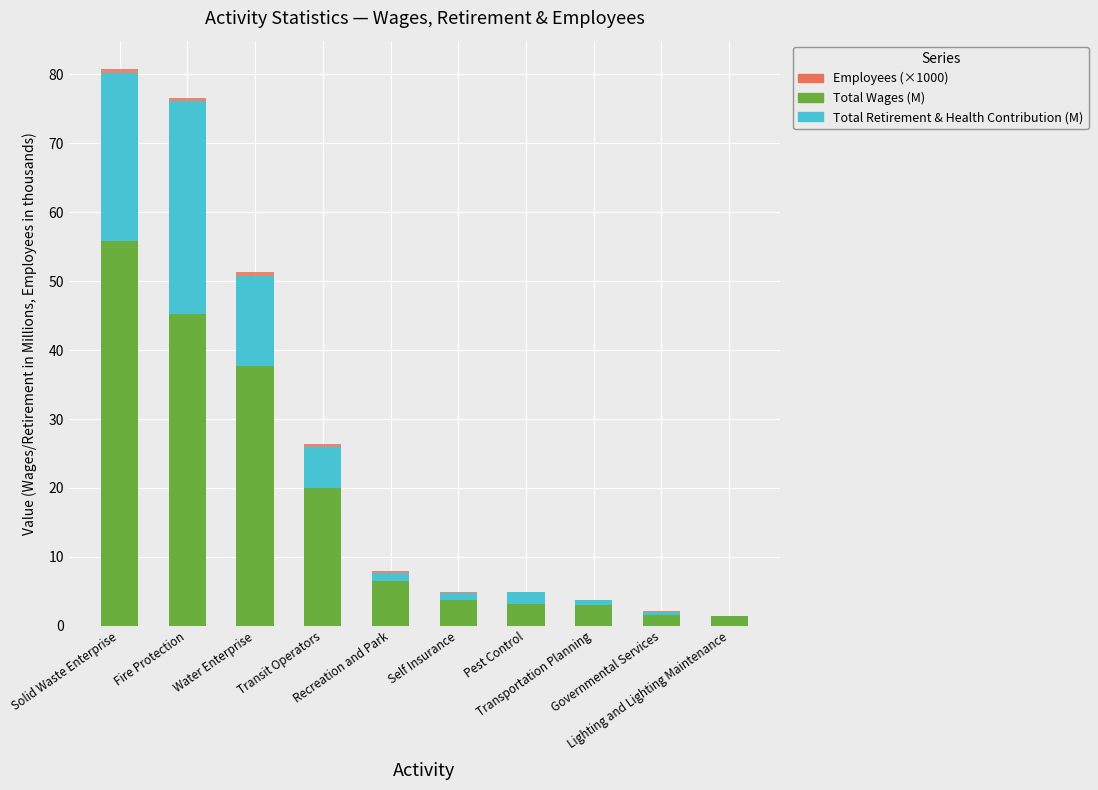

What is the highest value of the Total Wages (M) series?

55.9